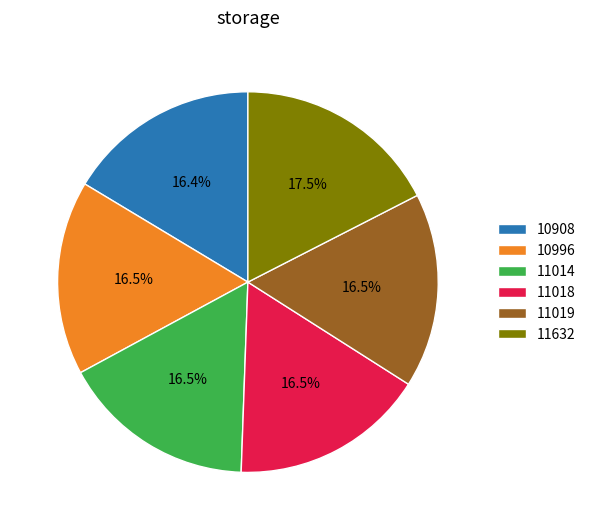

Does any single category account for the majority?

No